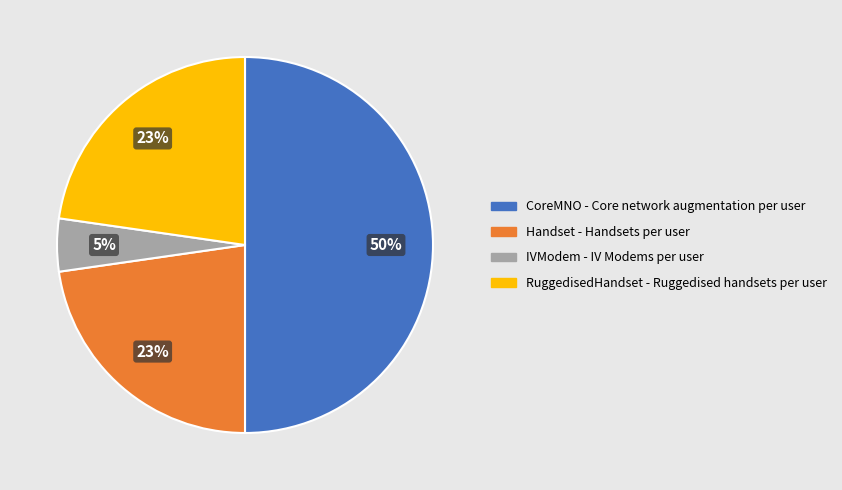

Which slice is the largest?

CoreMNO